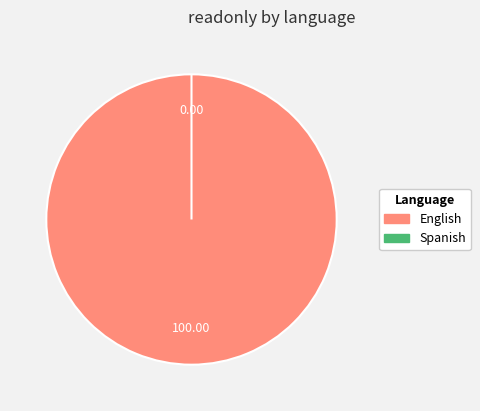

Count the number of slices in the pie.

2